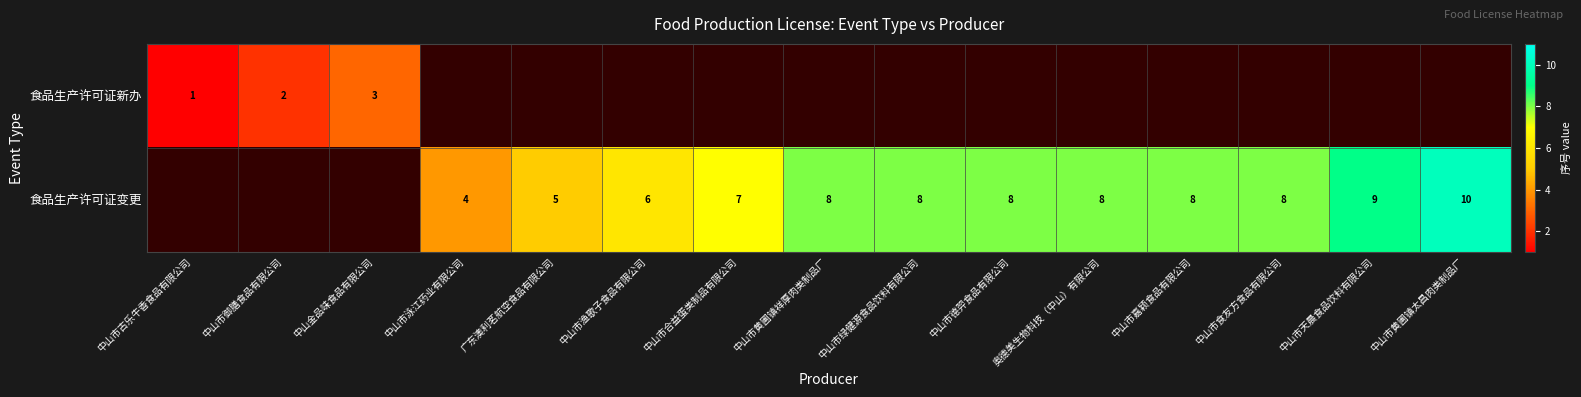

Which category has the highest value across all series?

中山市黄圃镇太昌肉类制品厂